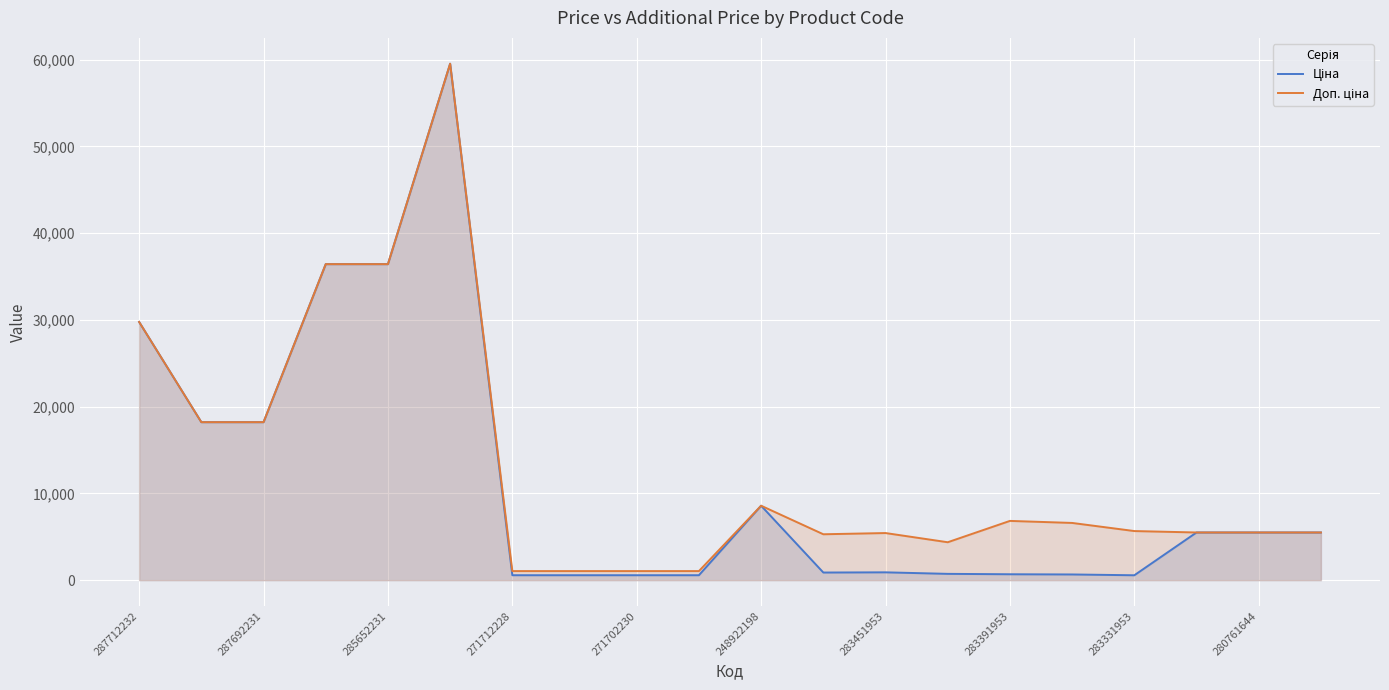

True or false: Доп. ціна and Ціна intersect in this chart.

False